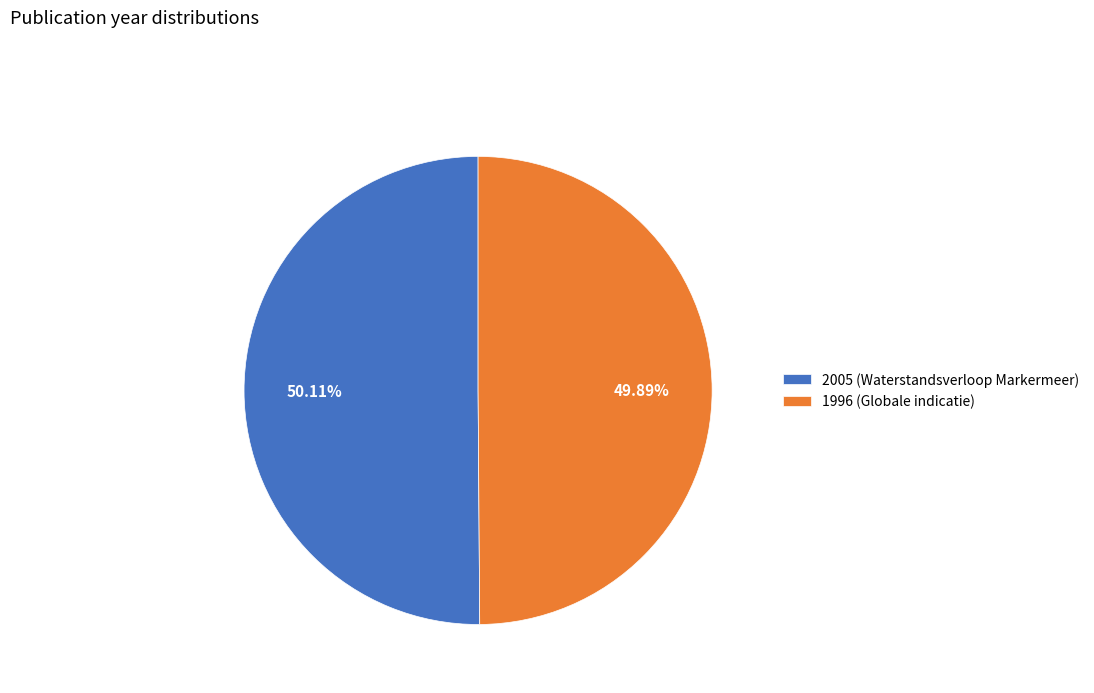

Approximately how many times larger is the value at 1996 (Globale indicatie) compared to 2005 (Waterstandsverloop Markermeer)?

1.0